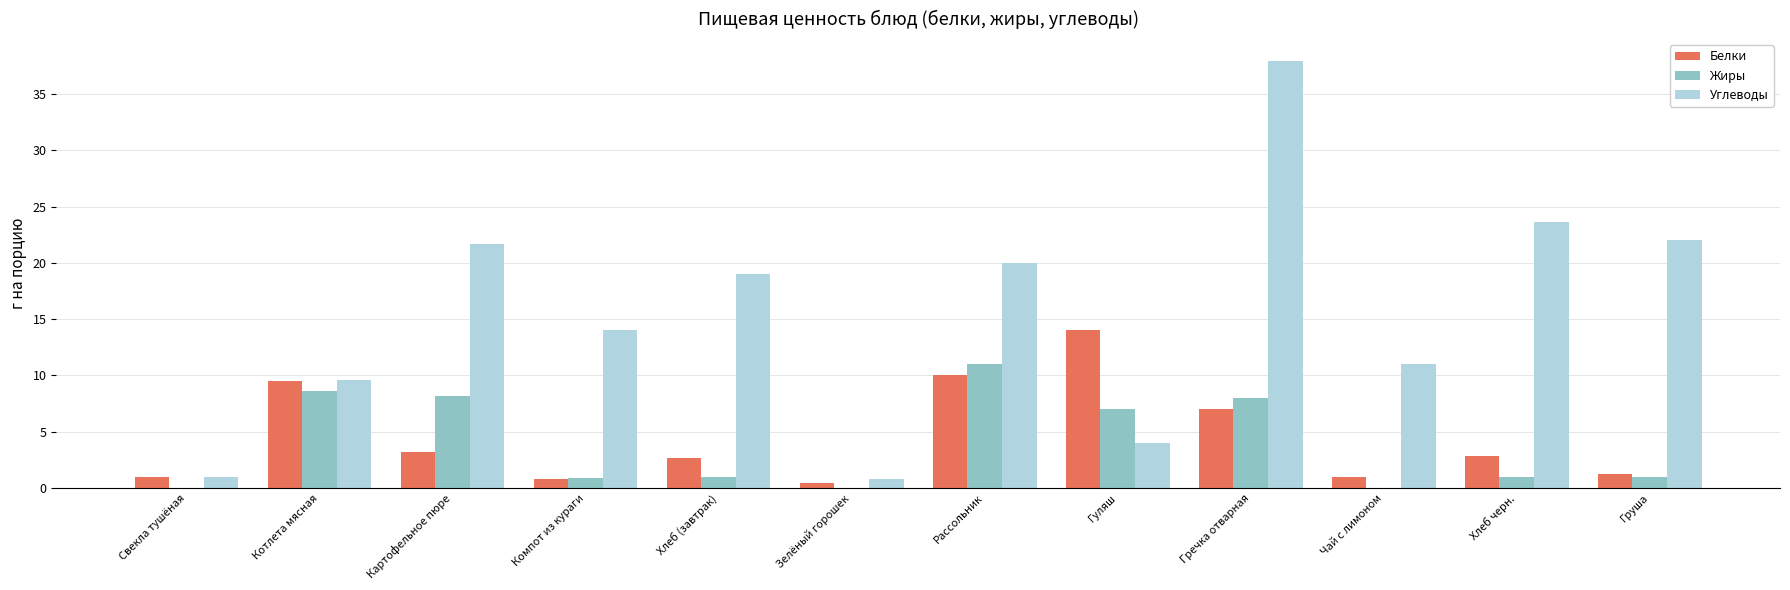

Which series has the widest spread of values?

Углеводы